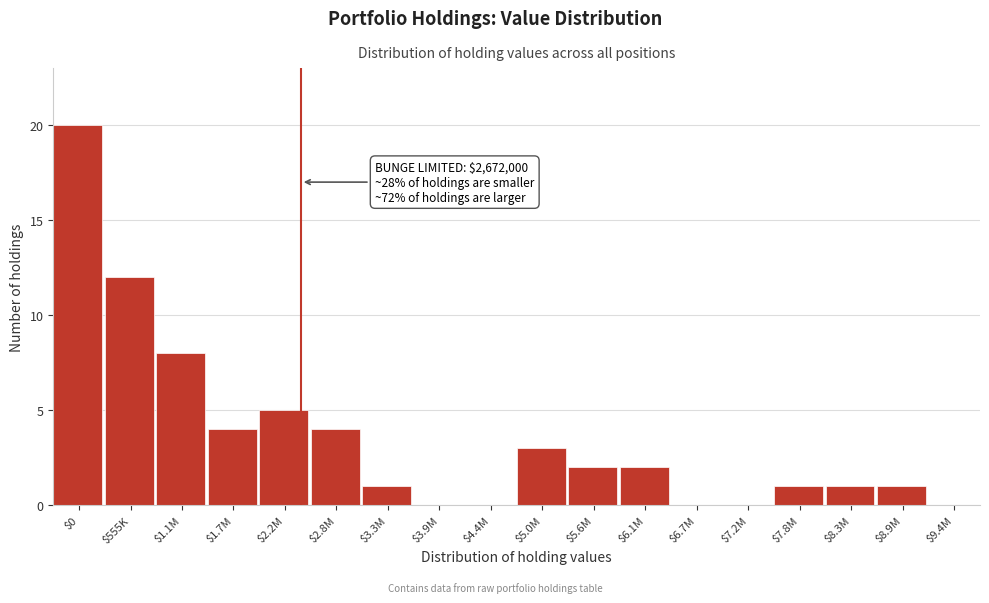

True or false: the data shows 1 at $8.3M.

True